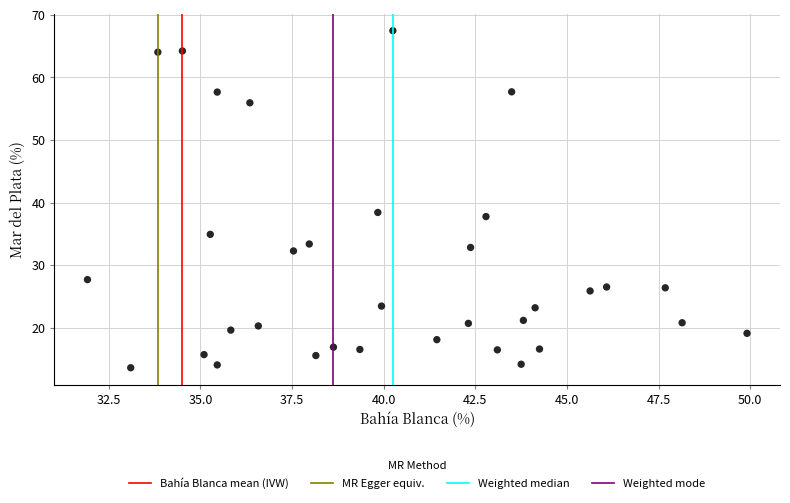

What Y value in the scatter plot is closest to 40?

38.4